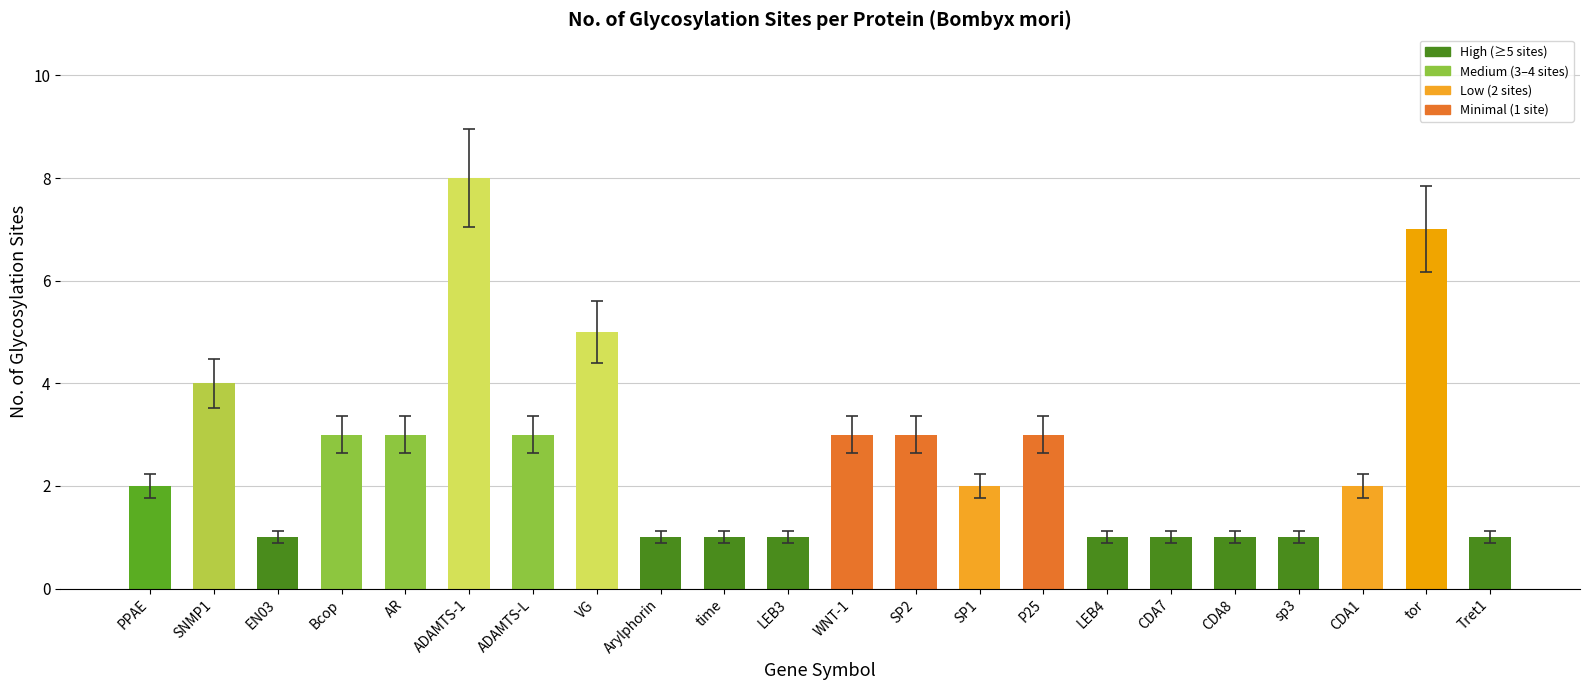

What position from the left is SP2?

13